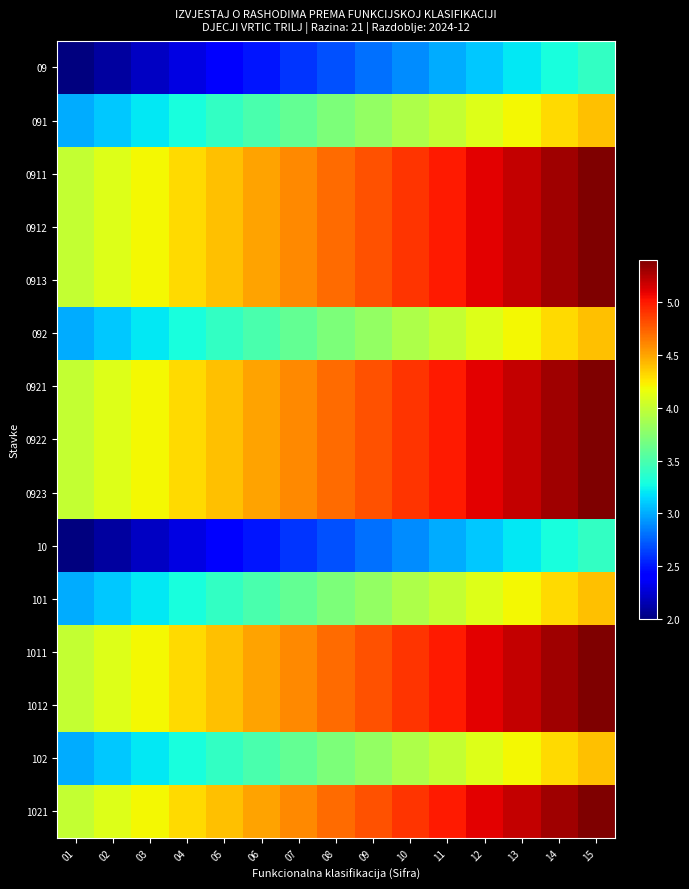

At 12, list the series in order from largest to smallest.

0911, 0912, 0913, 0921, 0922, 0923, 1011, 1012, 1021, 091, 092, 101, 102, 09, 10